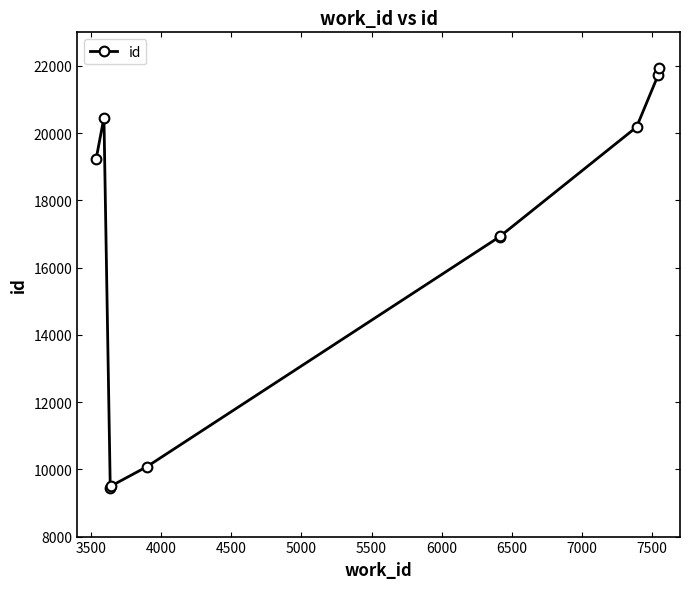

What is the difference between the maximum and second lowest values?

12444